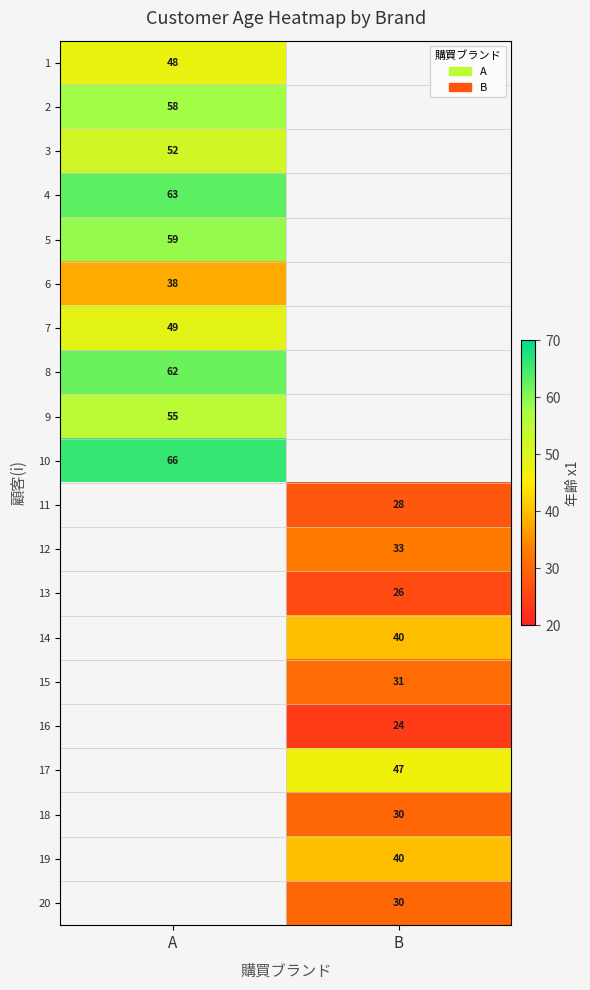

How many series are shown in this chart?

20